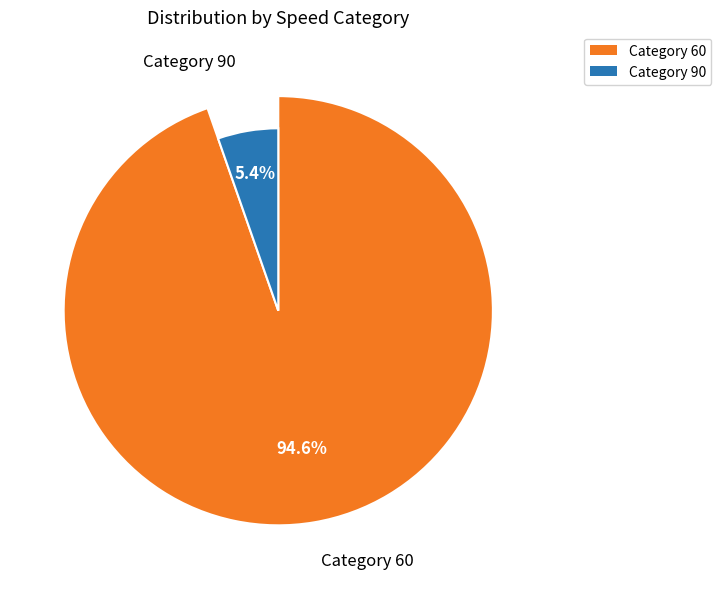

Which has a higher value, 60 or 60?

60